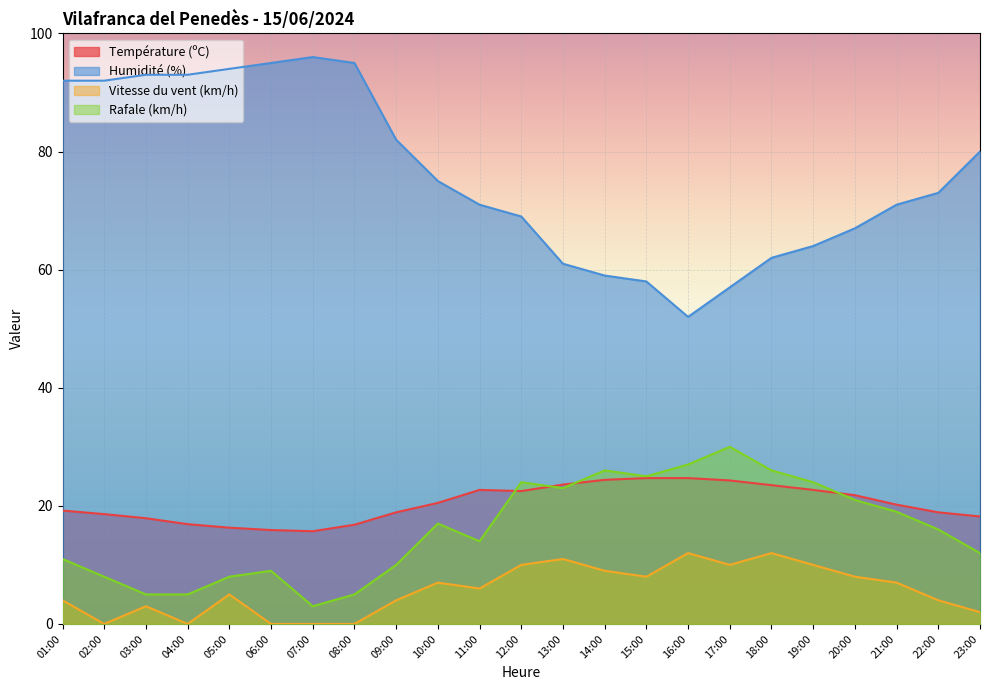

At which category is the sum across all series the highest?

01:00